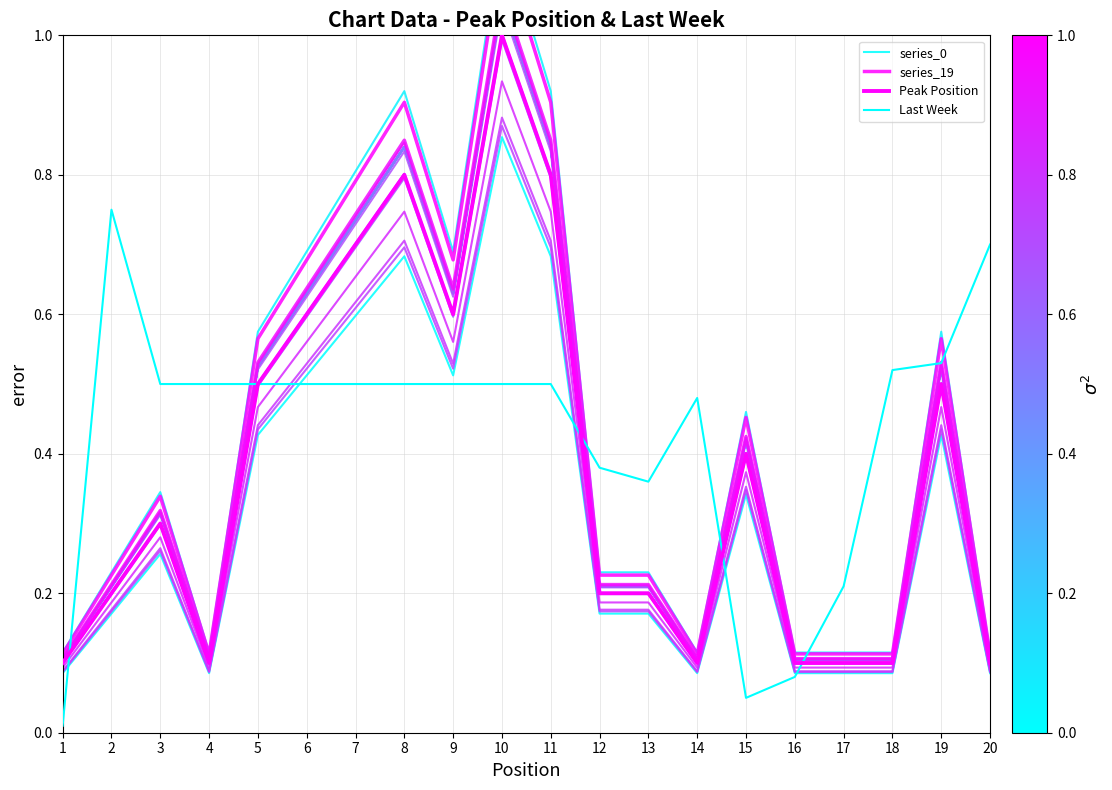

After their last crossing, which series has the higher values: Peak Position or Last Week?

Last Week